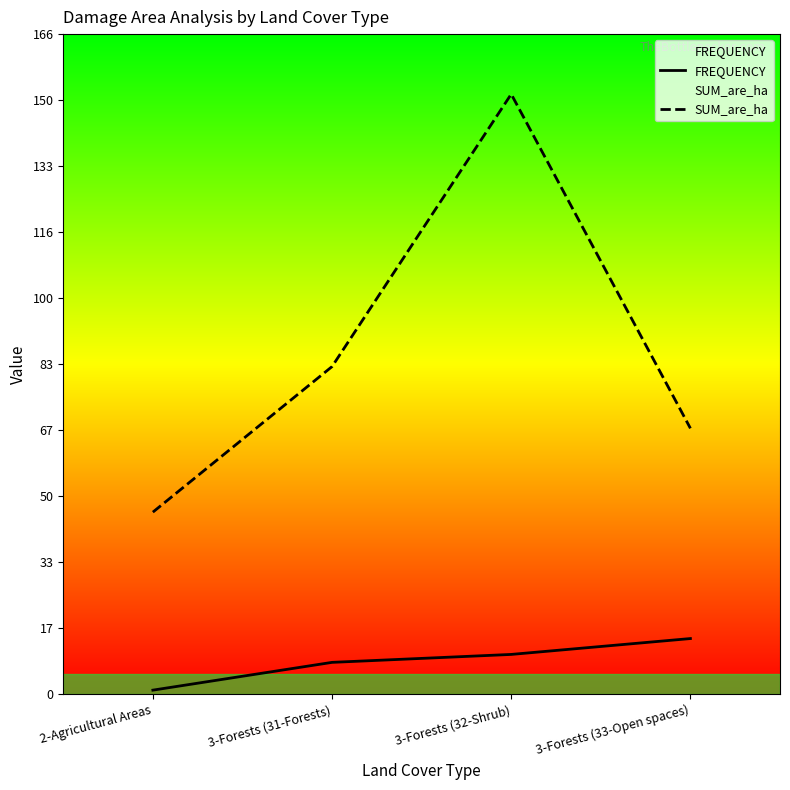

At which category does the chart reach its minimum across all series?

2-Agricultural Areas